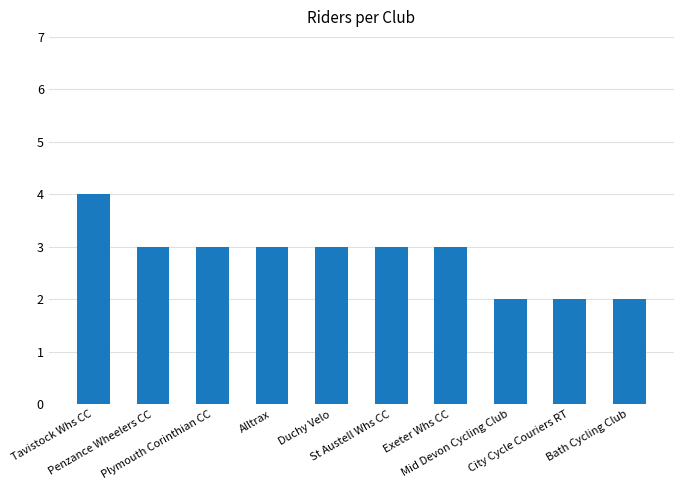

What is the label of the 1st bar from the right?

Bath Cycling Club